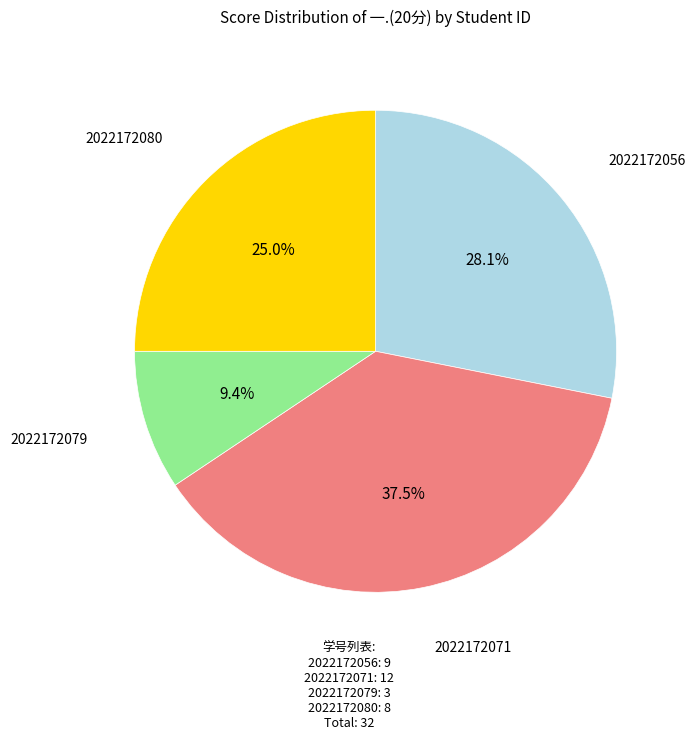

What percentage is the 2022172079 slice, to the nearest percent?

9%